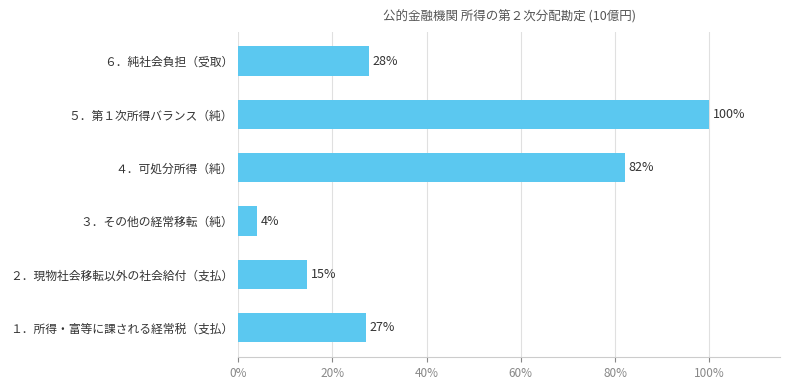

The value at １．所得・富等に課される経常税（支払） is 27.1. True or false?

True